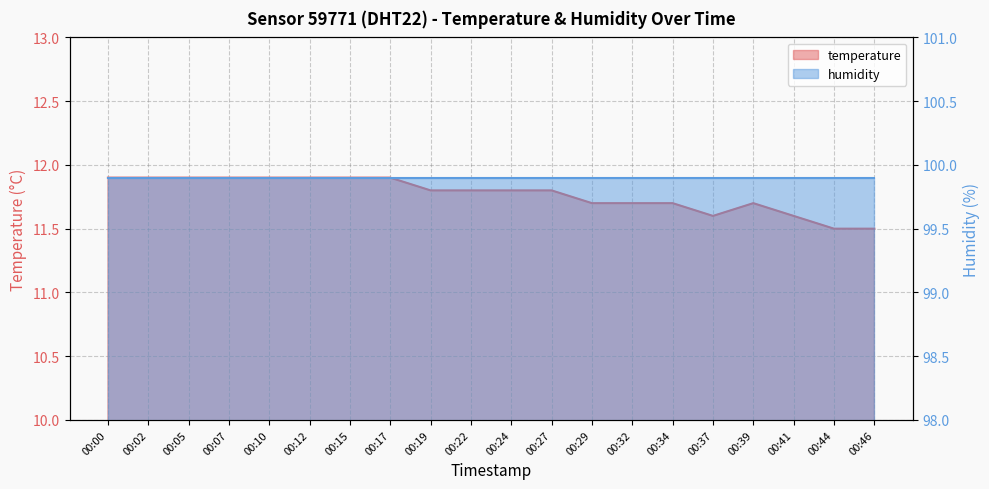

How many values are between 11 and 12?

20